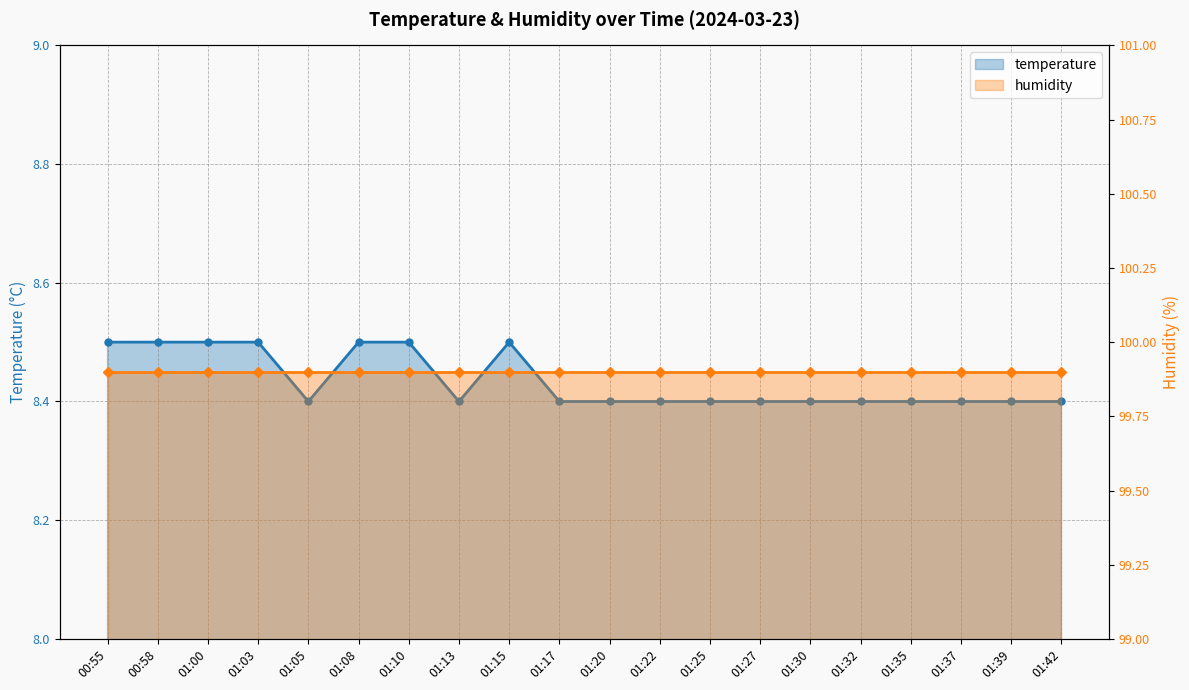

Which label corresponds to the largest value in the chart?

00:55